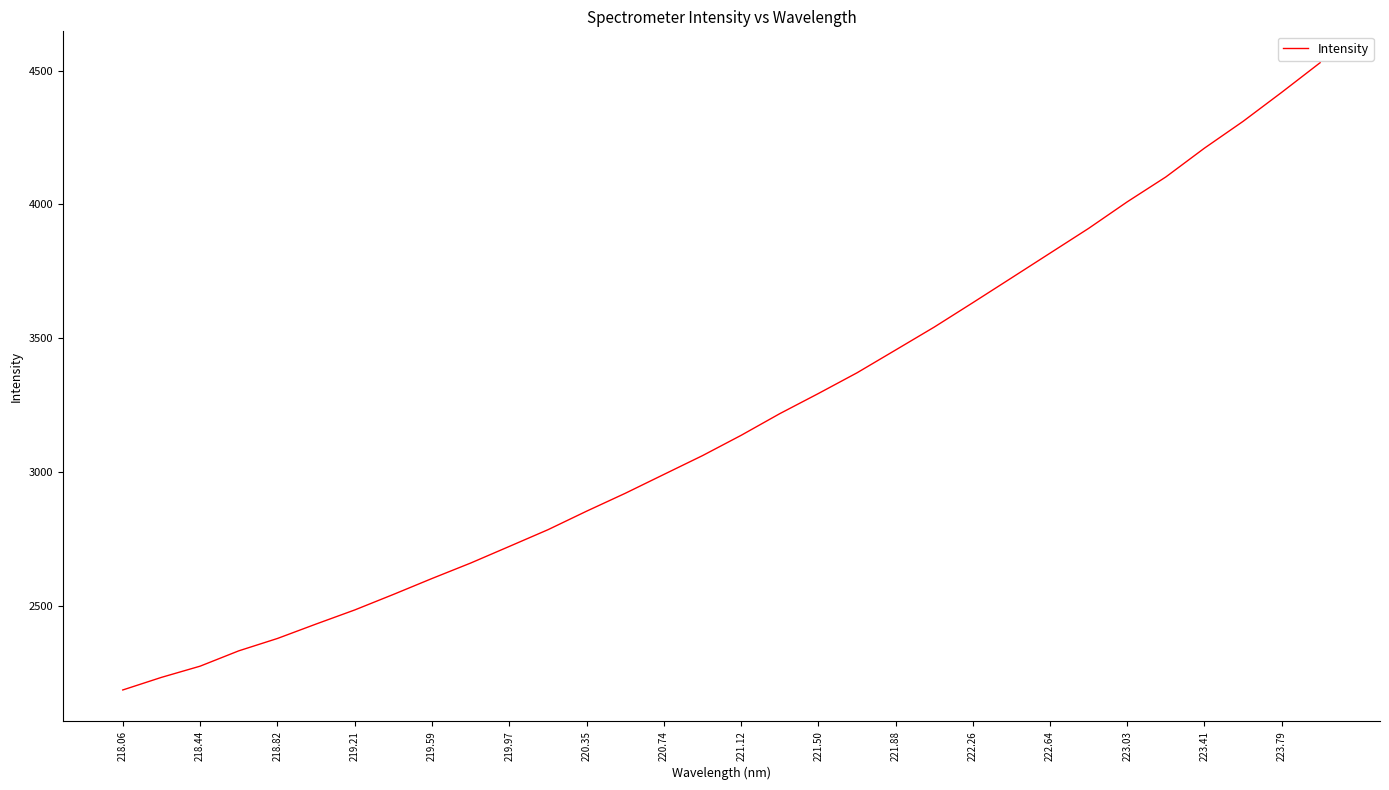

What is the maximum value shown in the chart?

4529.4